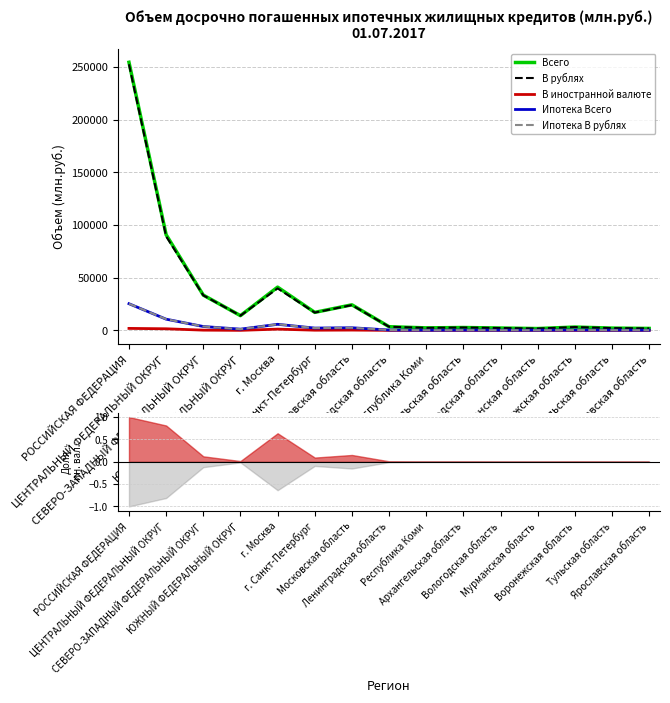

Where is the first local minimum for В рублях?

ЮЖНЫЙ ФЕДЕРАЛЬНЫЙ ОКРУГ